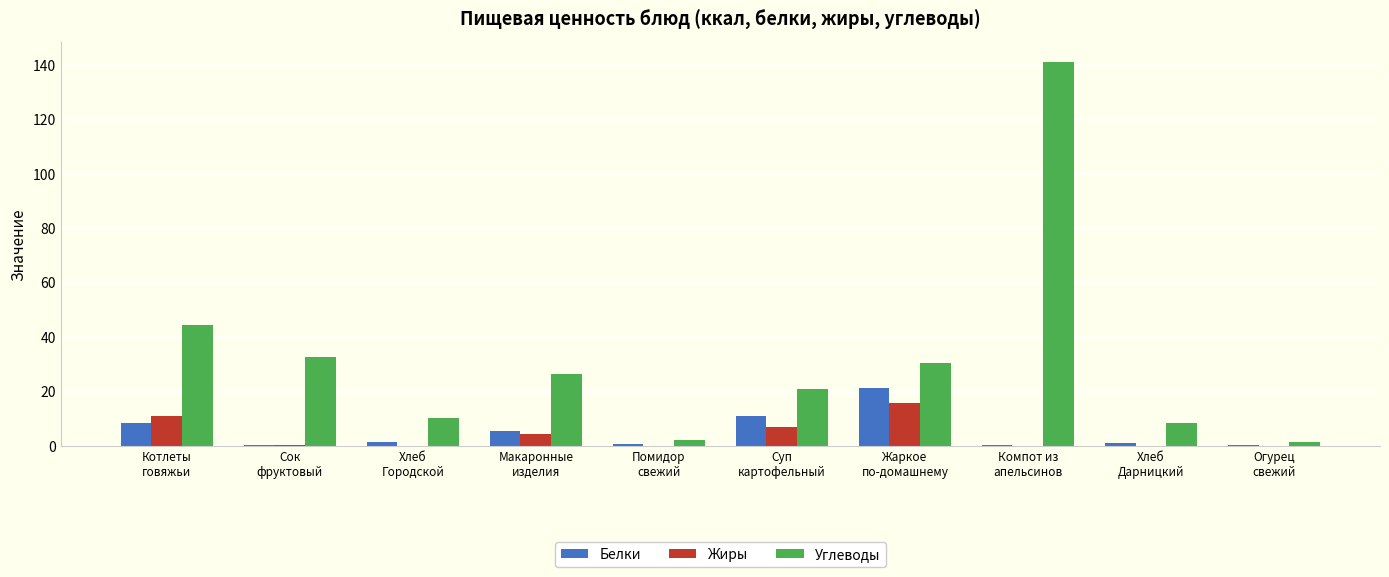

How many data points in Углеводы are above 26?

5